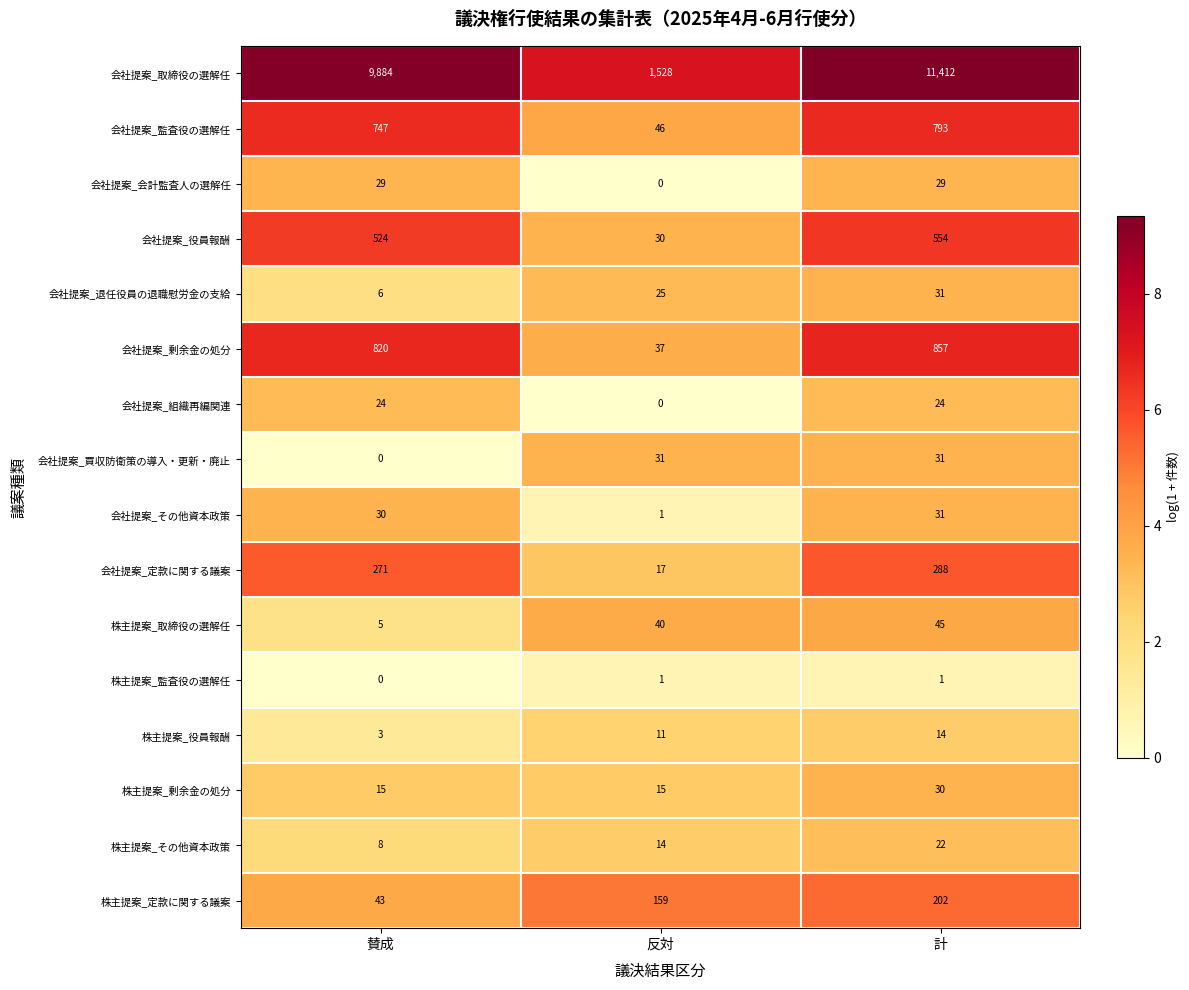

At which category is the sum across all series the highest?

計